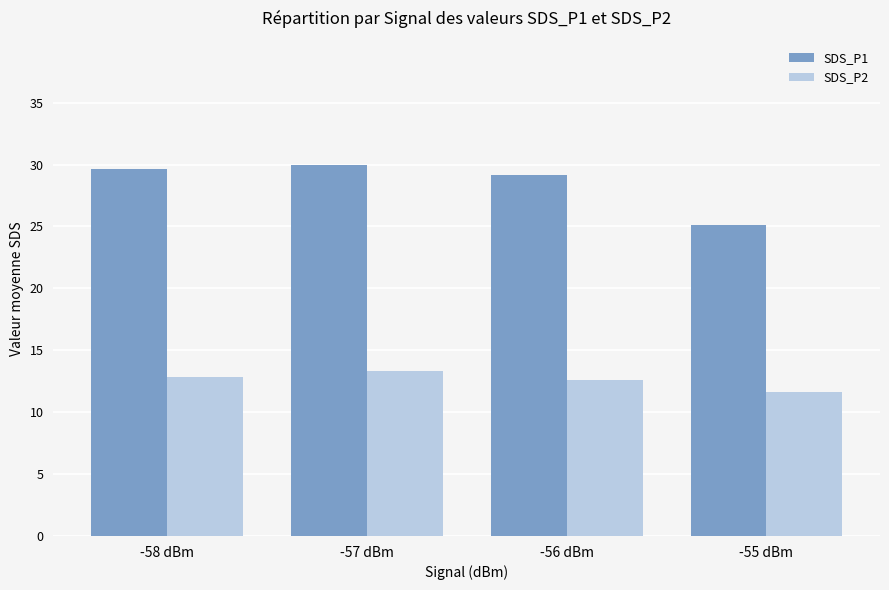

How many distinct data groups are displayed?

2